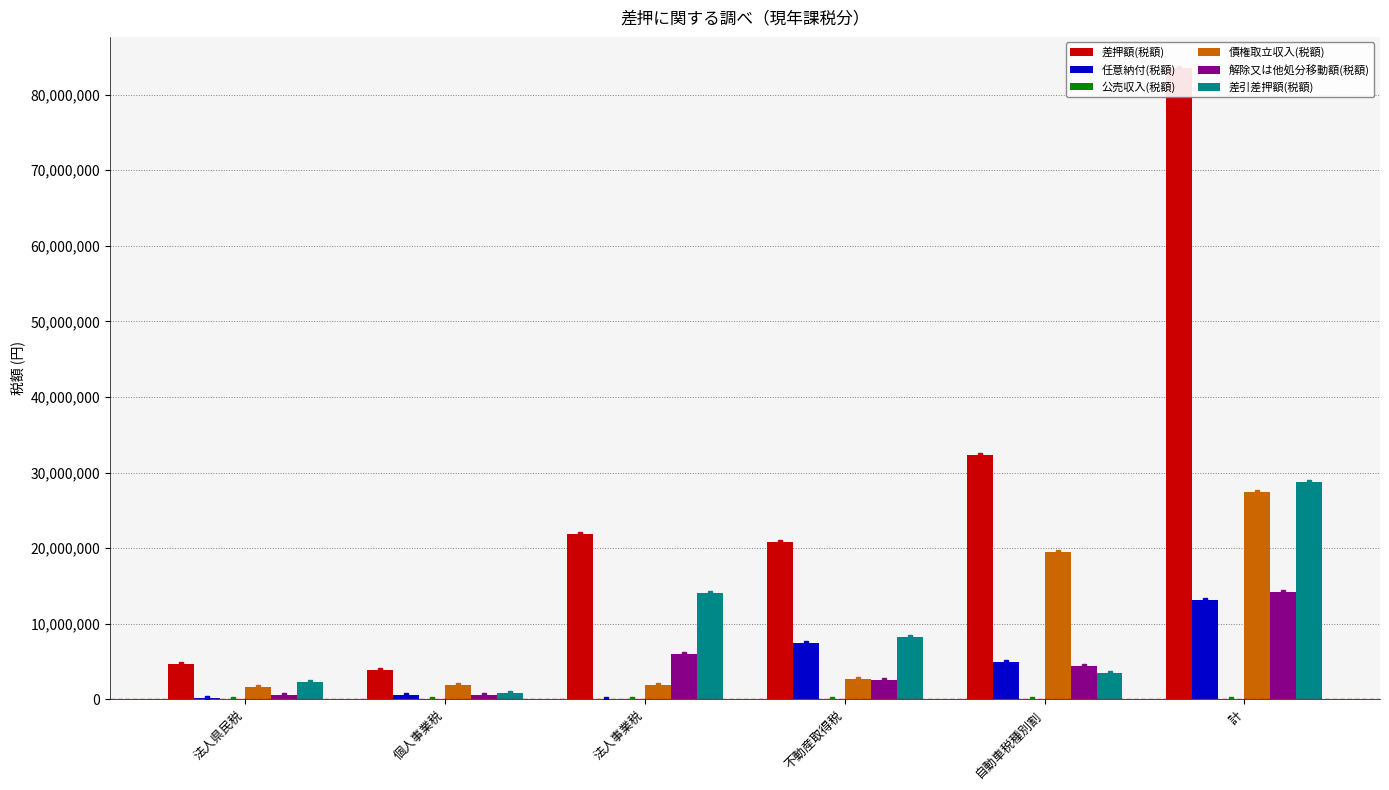

The 債権取立収入(税額) series shows 2651087 at 不動産取得税. True or false?

True